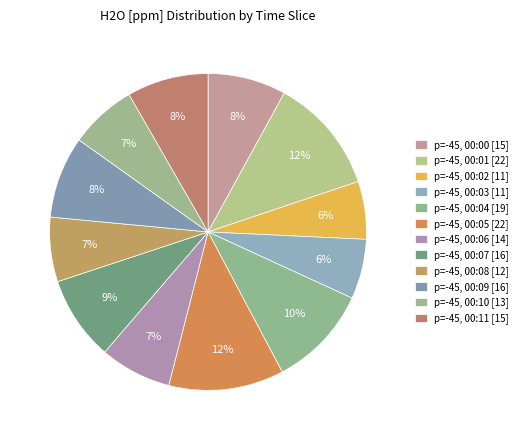

How many segments does this pie chart have?

12